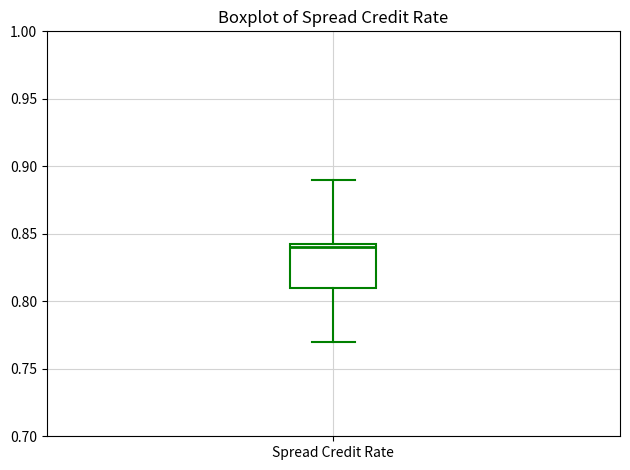

Read this box plot against the y-axis: the position of the median line, the range covered by the box, and the ends of both whiskers. The values are not printed on the chart, so give them approximately, as read against the axis.

median 0.840, box 0.810 to 0.845, whiskers 0.770 to 0.890